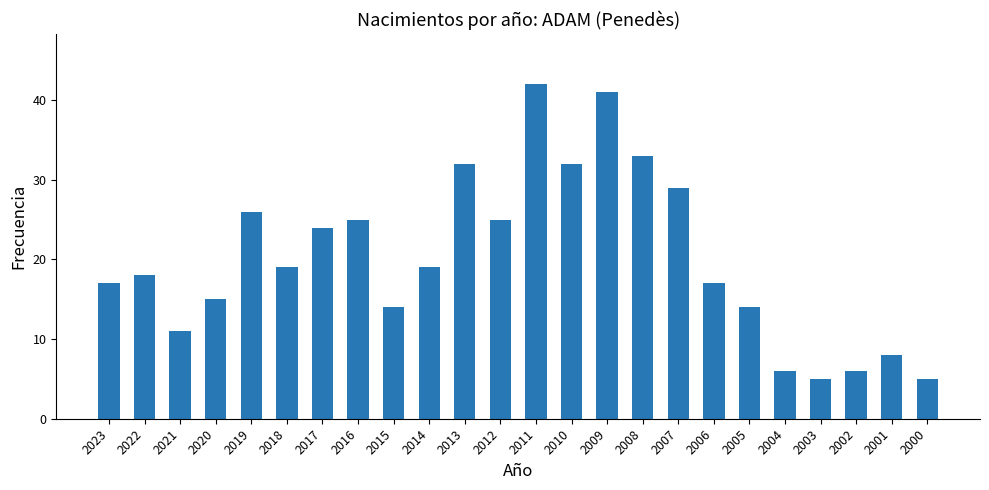

What is the difference between the maximum and minimum values?

37